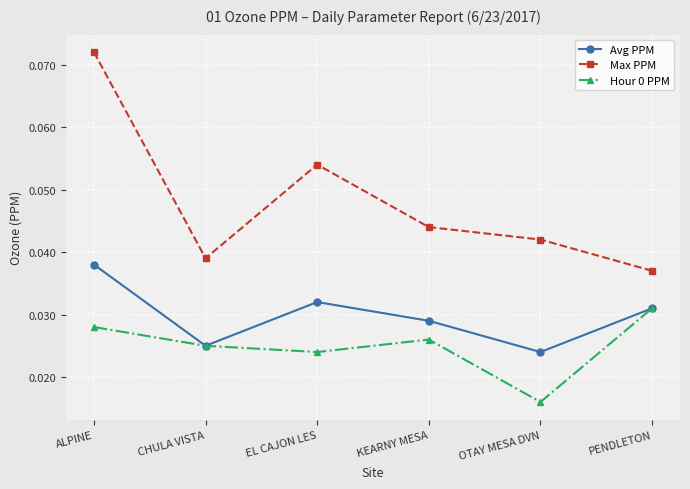

List the labels in order of Avg PPM value, smallest first.

OTAY MESA DVN, CHULA VISTA, KEARNY MESA, PENDLETON, EL CAJON LES, ALPINE